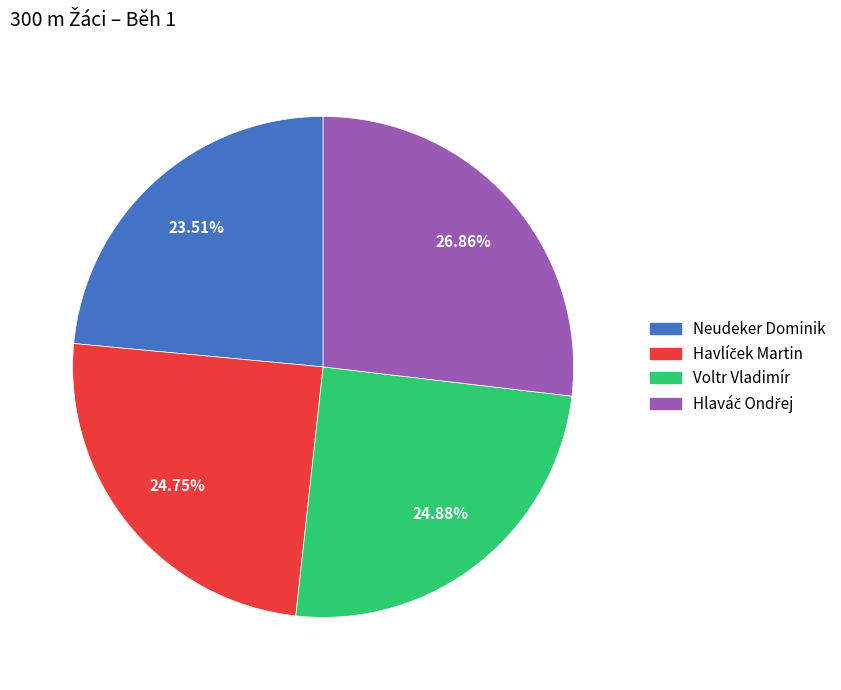

Which has a higher value, Neudeker Dominik or Voltr Vladimír?

Voltr Vladimír